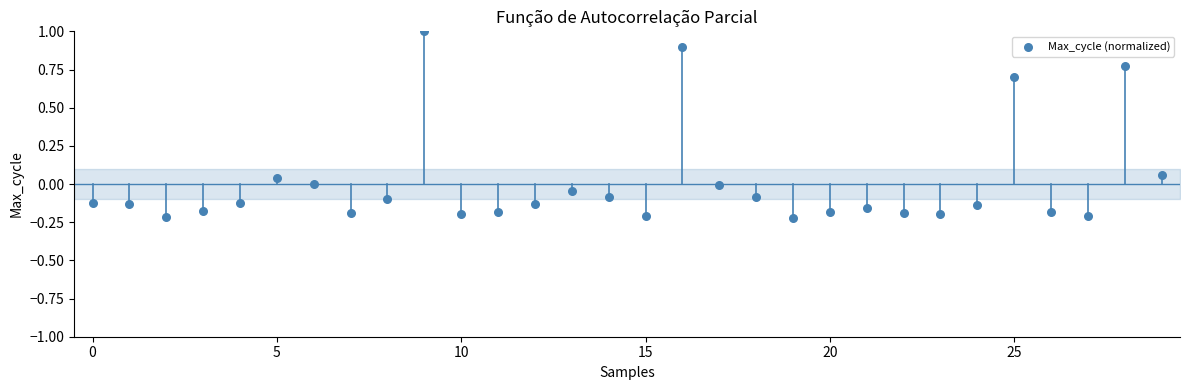

What is the range of Y values (max minus min)?

1.2